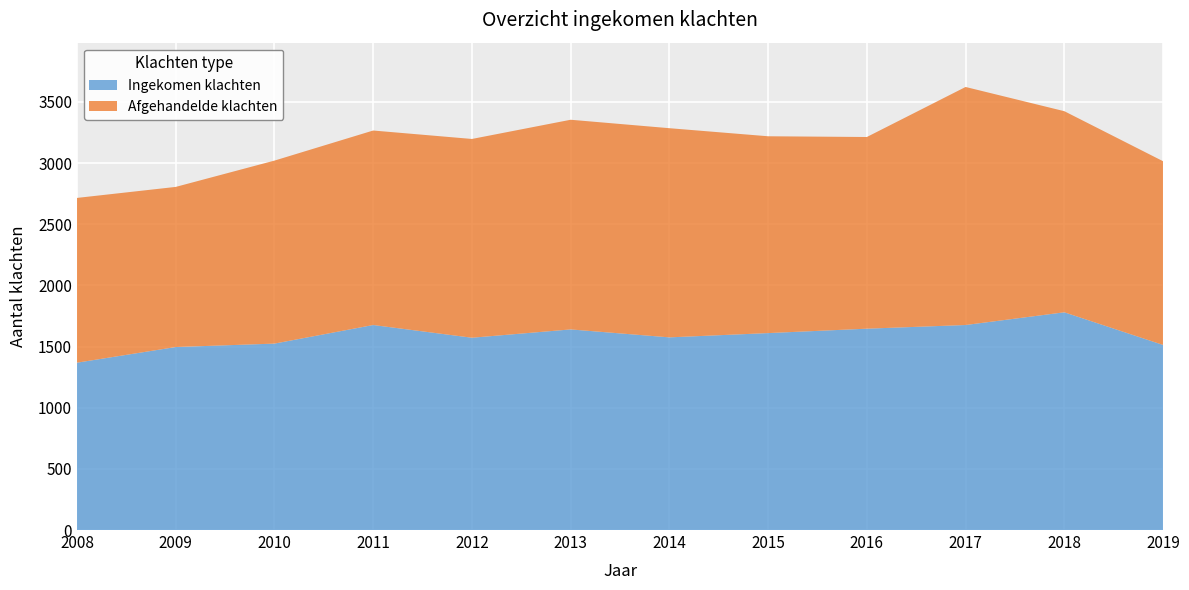

Reading right to left, extract all data points from this chart.

Ingekomen klachten: 2019=1513	2018=1780	2017=1676	2016=1646	2015=1610	2014=1575	2013=1640	2012=1572	2011=1676	2010=1524	2009=1496	2008=1368
Afgehandelde klachten: 2019=1502	2018=1644	2017=1946	2016=1567	2015=1609	2014=1710	2013=1714	2012=1625	2011=1590	2010=1496	2009=1309	2008=1347